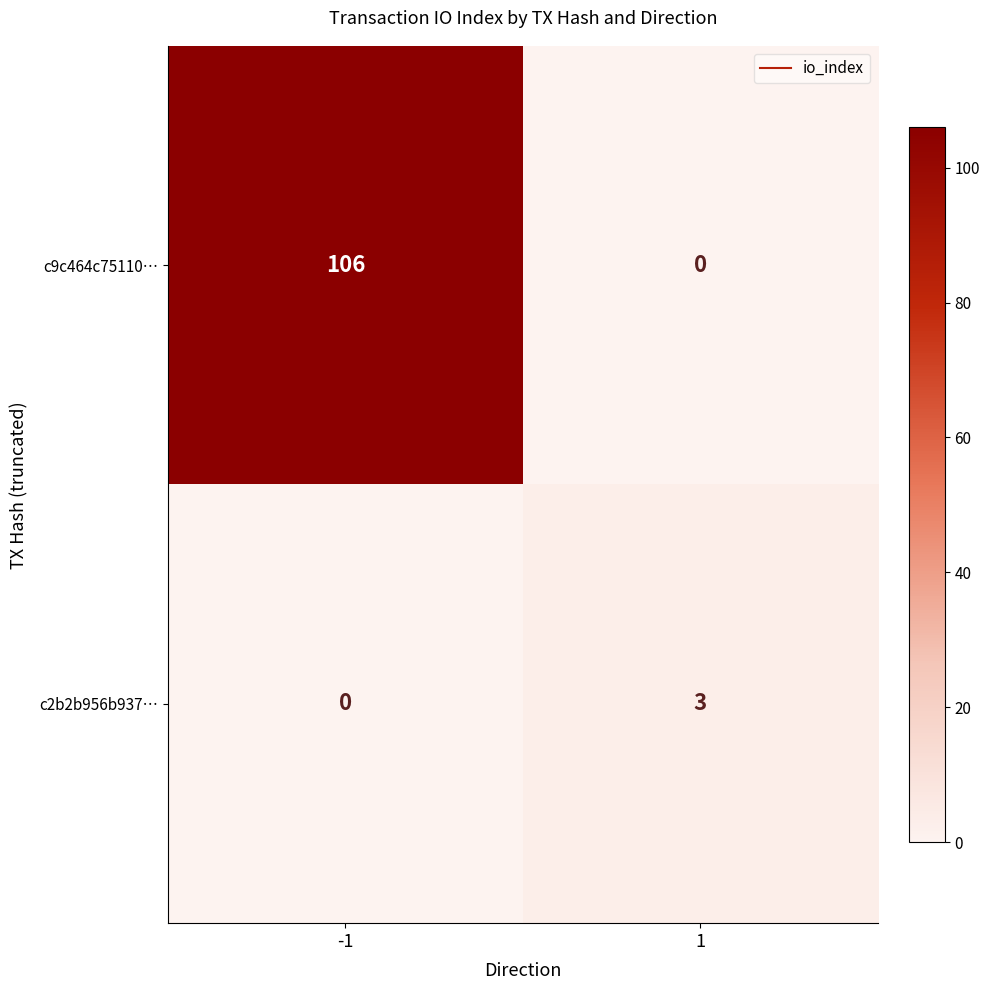

List the series in order of their peak value, lowest first.

c2b2b956b937…, c9c464c75110…